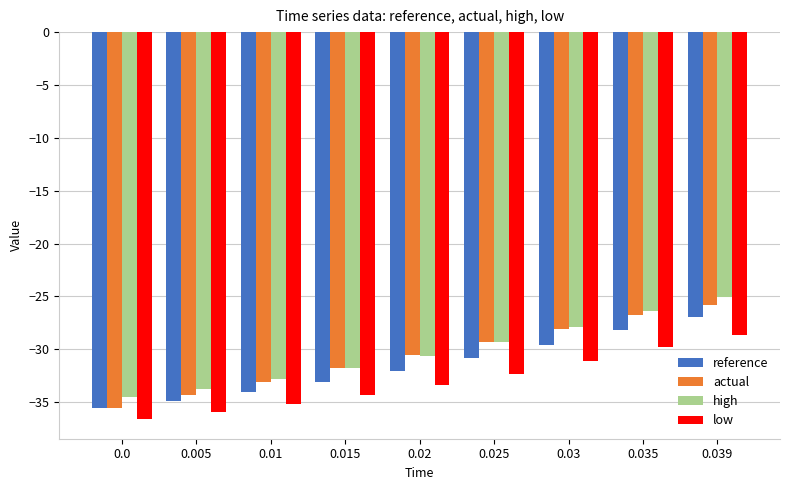

Reading right to left, extract all data points from this chart.

reference: 0.039=-26.9	0.035=-28.1	0.03=-29.6	0.025=-30.9	0.02=-32.0	0.015=-33.1	0.01=-34.0	0.005=-34.9	0.0=-35.6
actual: 0.039=-25.8	0.035=-26.8	0.03=-28.0	0.025=-29.3	0.02=-30.6	0.015=-31.8	0.01=-33.1	0.005=-34.3	0.0=-35.6
high: 0.039=-25.1	0.035=-26.4	0.03=-27.9	0.025=-29.3	0.02=-30.6	0.015=-31.8	0.01=-32.8	0.005=-33.7	0.0=-34.5
low: 0.039=-28.6	0.035=-29.8	0.03=-31.1	0.025=-32.3	0.02=-33.4	0.015=-34.4	0.01=-35.2	0.005=-36.0	0.0=-36.6